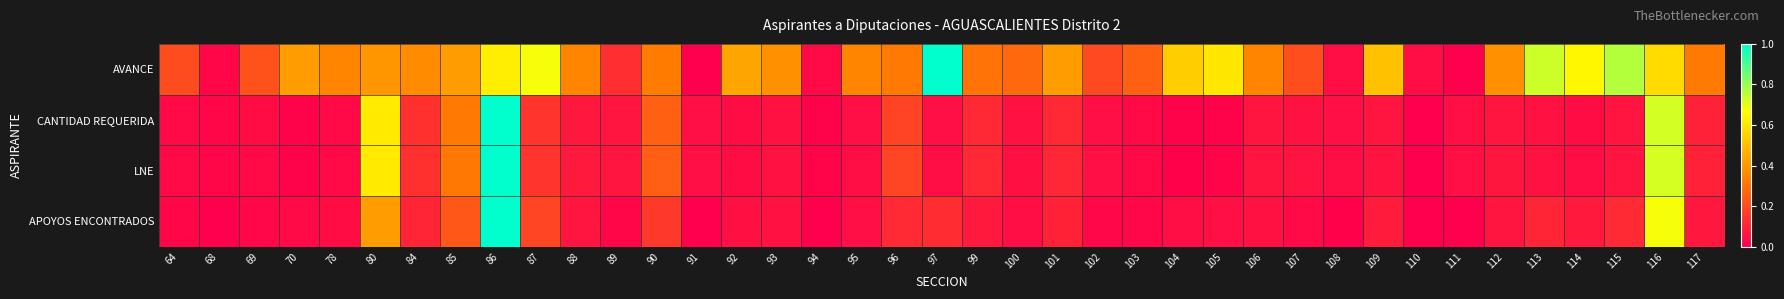

Which series has the largest total across all categories?

AVANCE